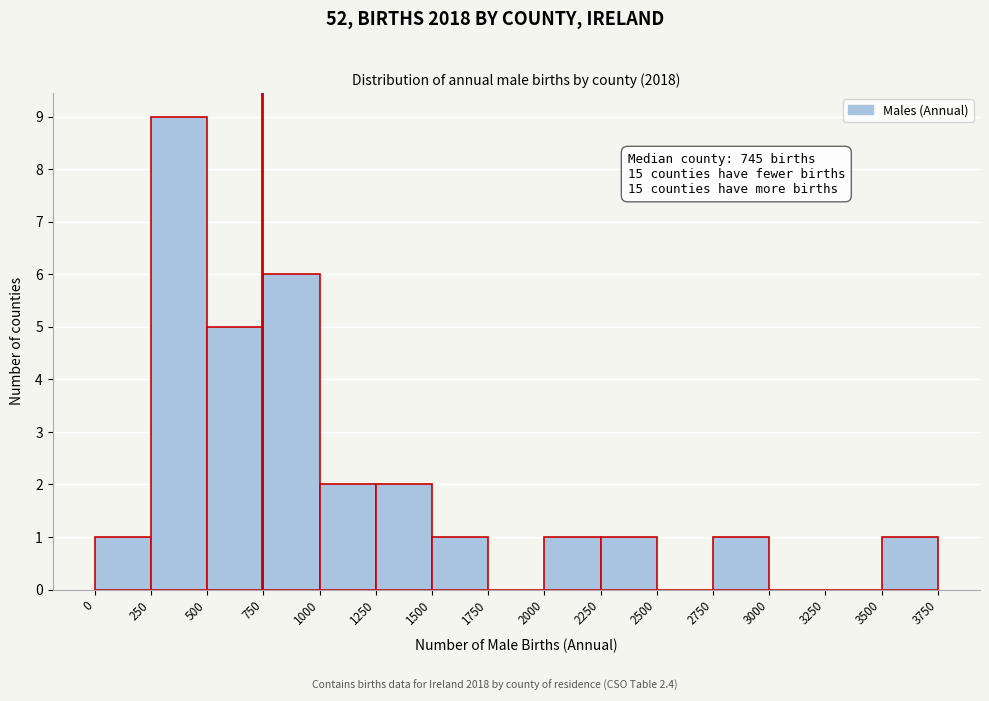

Over which range of the x-axis is the bar tallest?

250 to 500